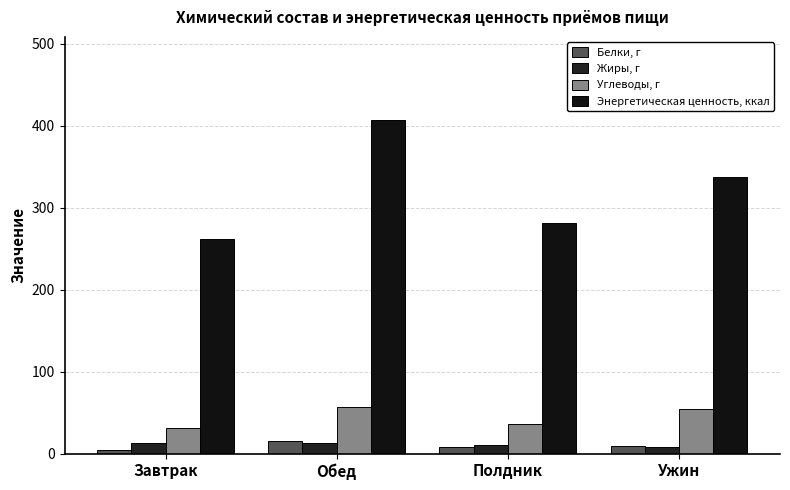

At which label is Белки, г closest to 10?

Ужин